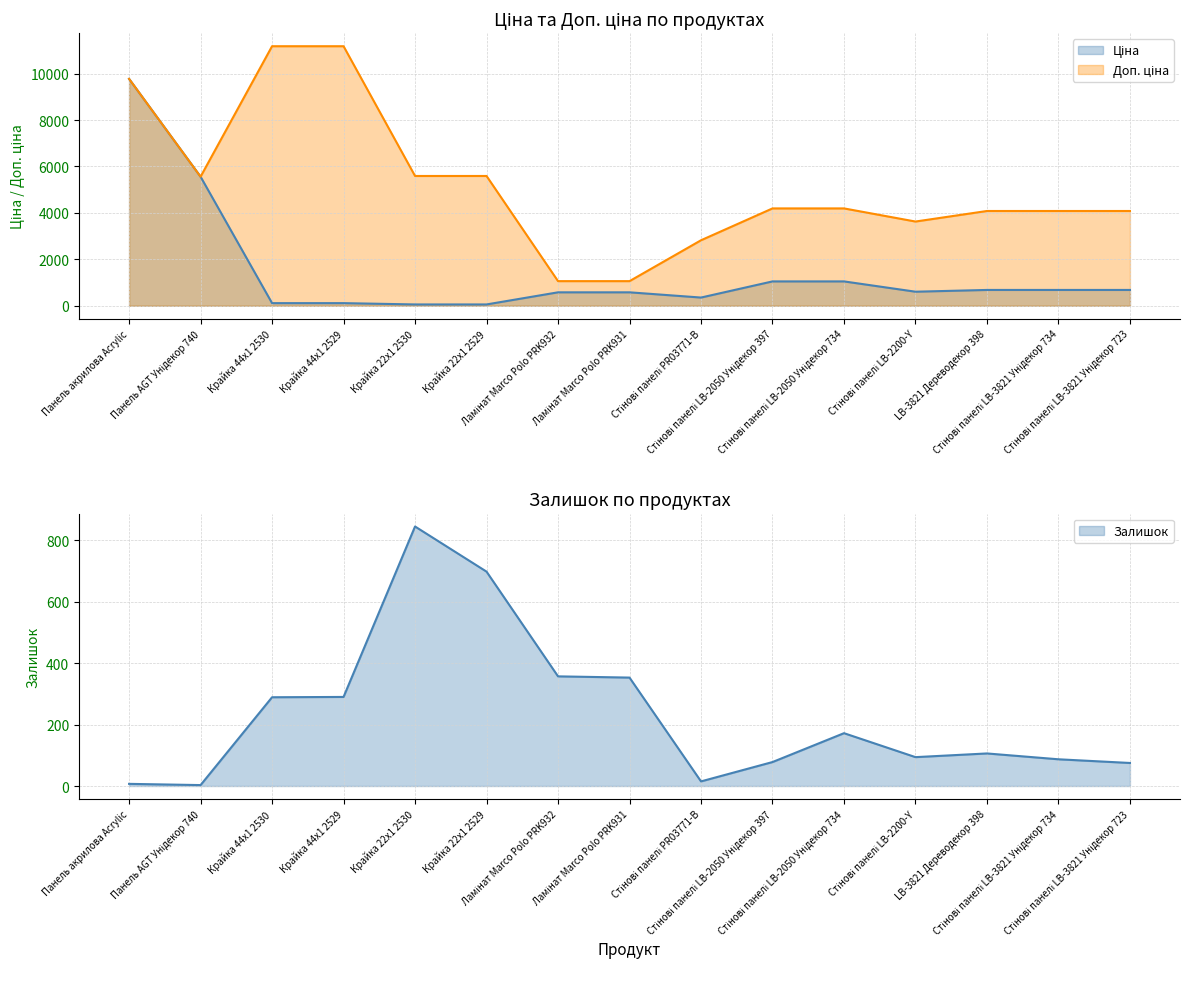

What is the minimum value for Ціна?

55.9